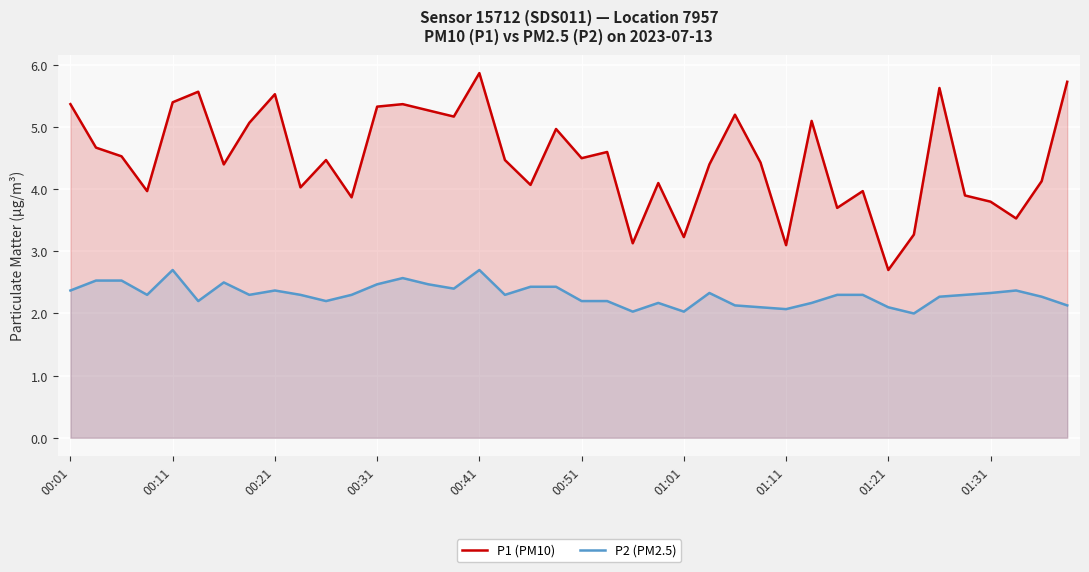

List the series in order of their peak value, highest first.

P1 (PM10), P2 (PM2.5)